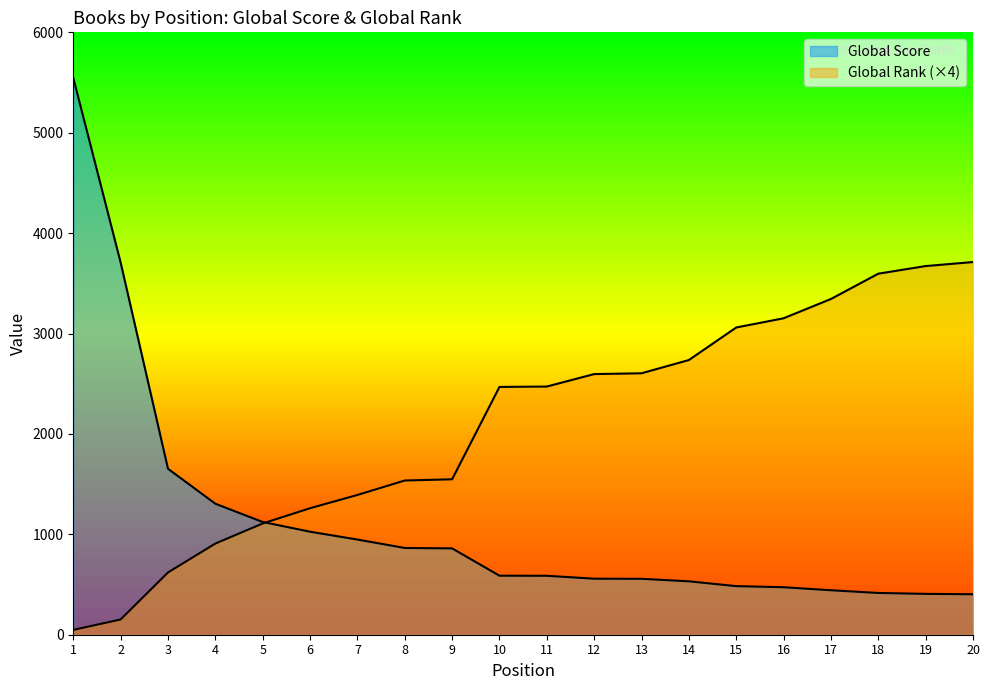

Which category has the highest value across all series?

1